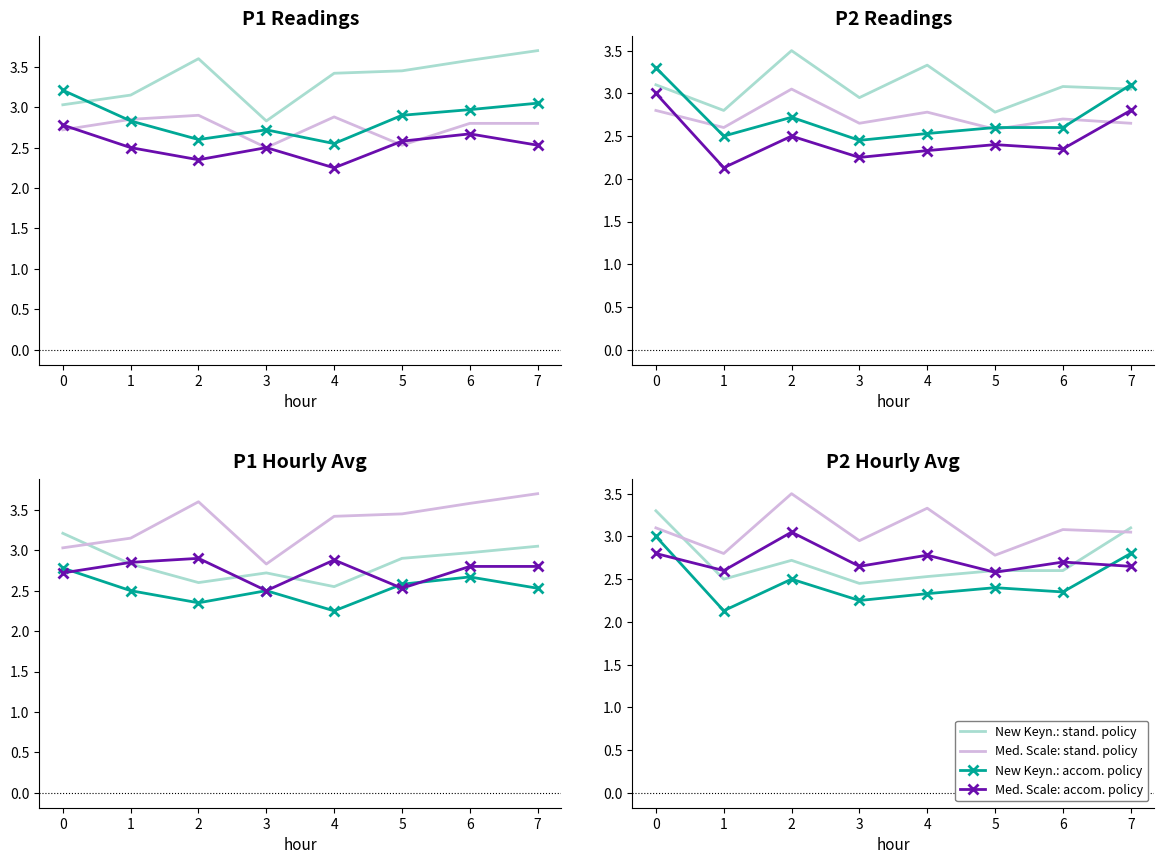

How many lines are shown in the chart?

4